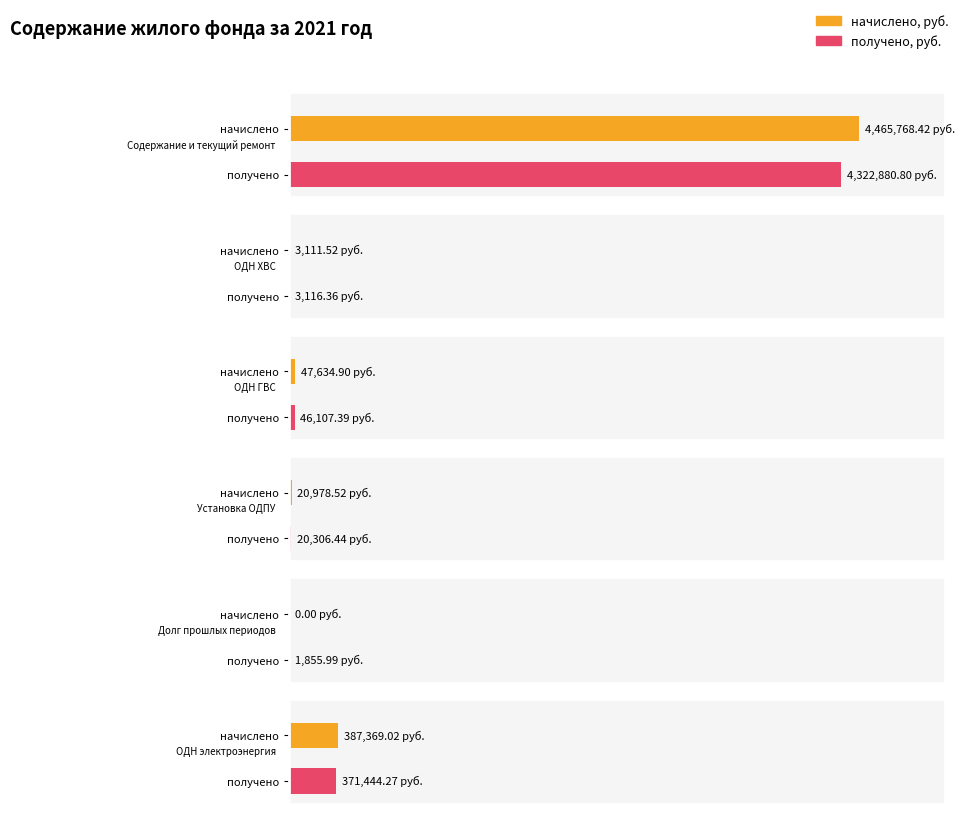

Count the number of data series in this chart.

2